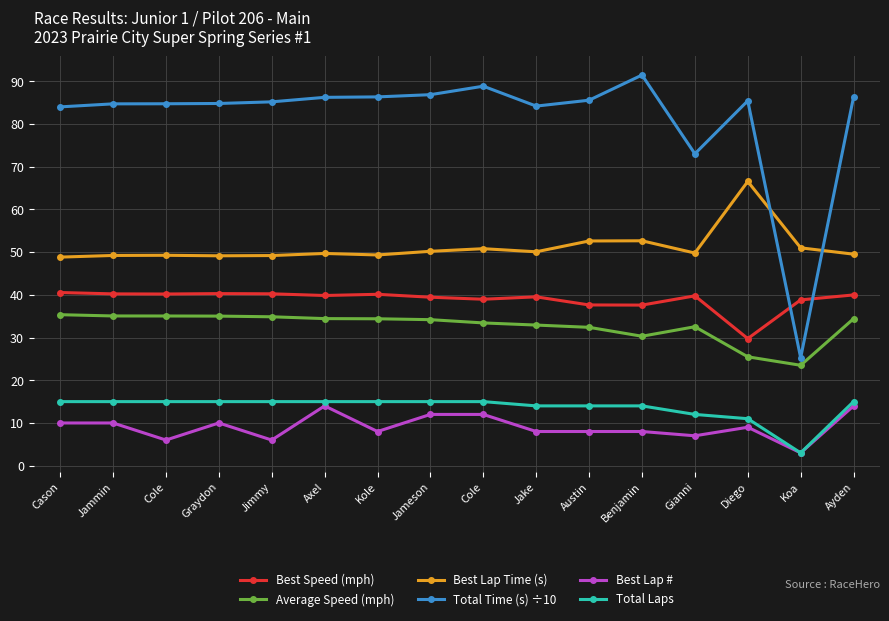

Which category has the highest value across all series?

Benjamin